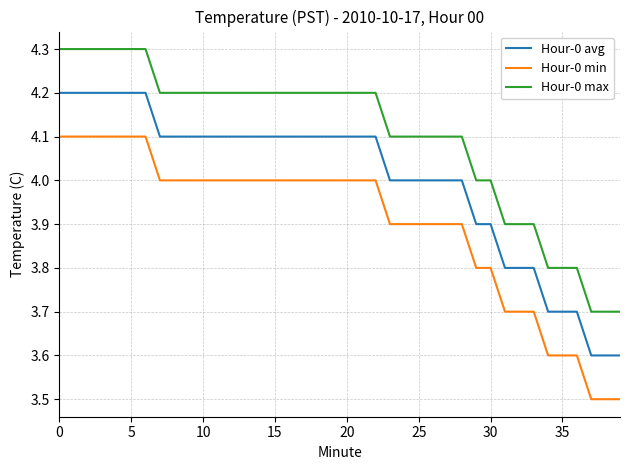

True or false: Hour-0 avg and Hour-0 max cross at least once.

False